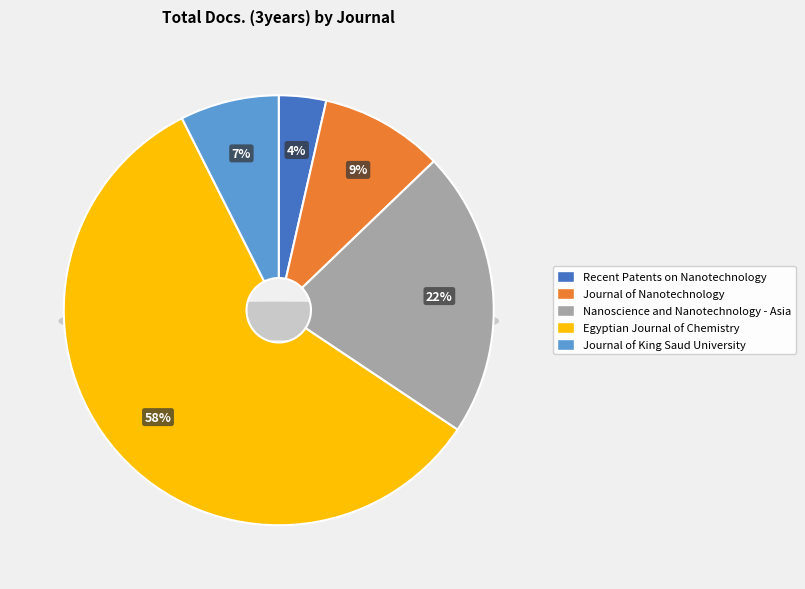

To the nearest percent, what portion does Journal of Nanotechnology represent?

9%